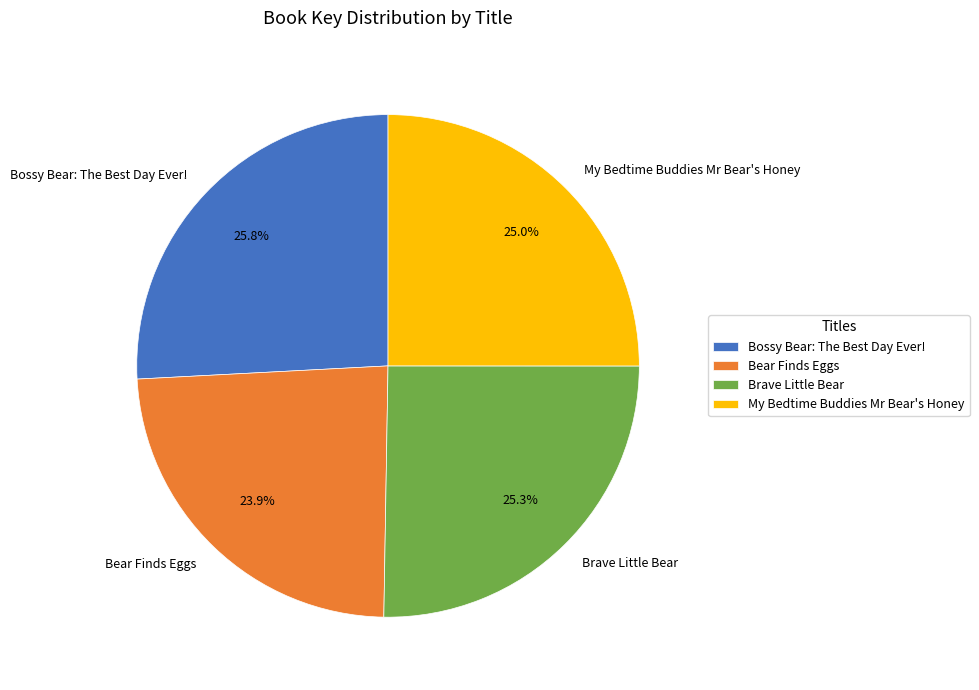

True or false: Bear Finds Eggs accounts for 16% of the total.

False